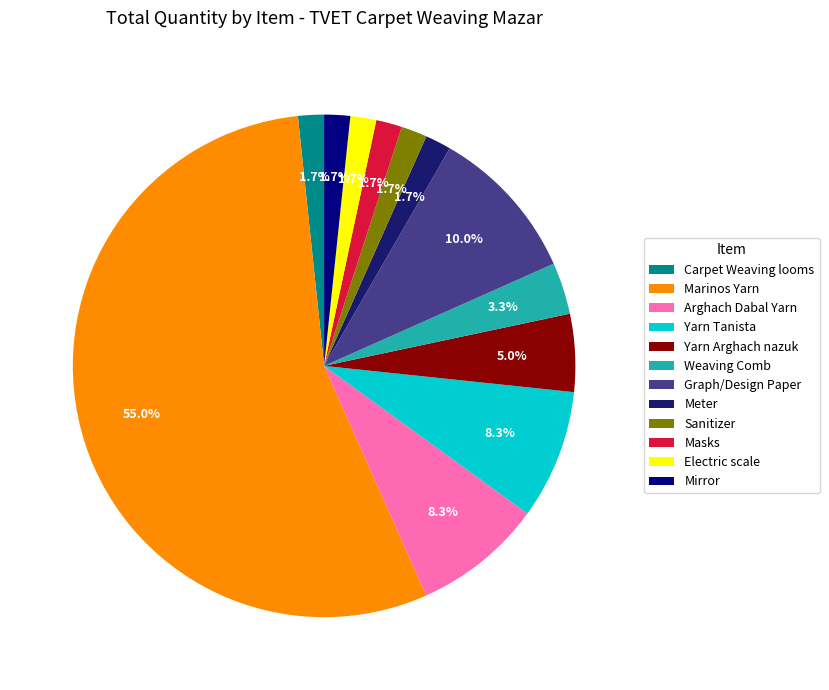

To the nearest percent, what is the average slice percentage?

8%